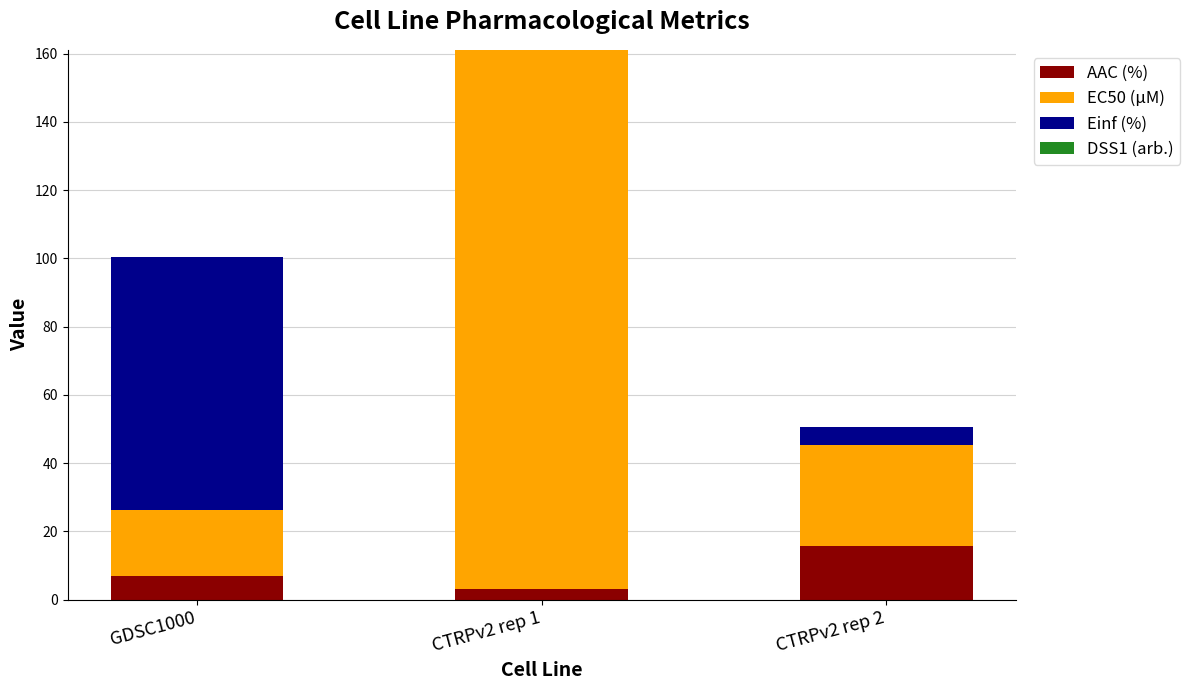

Where is AAC (%) nearest to the value 9?

GDSC1000